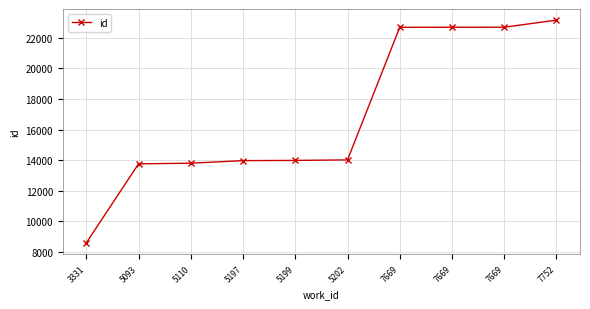

Reading left to right, transcribe all the data shown in this chart.

3331=8601	5093=13764	5110=13806	5197=13974	5199=13988	5202=14022	7669=22683	7669=22687	7669=22690	7752=23151